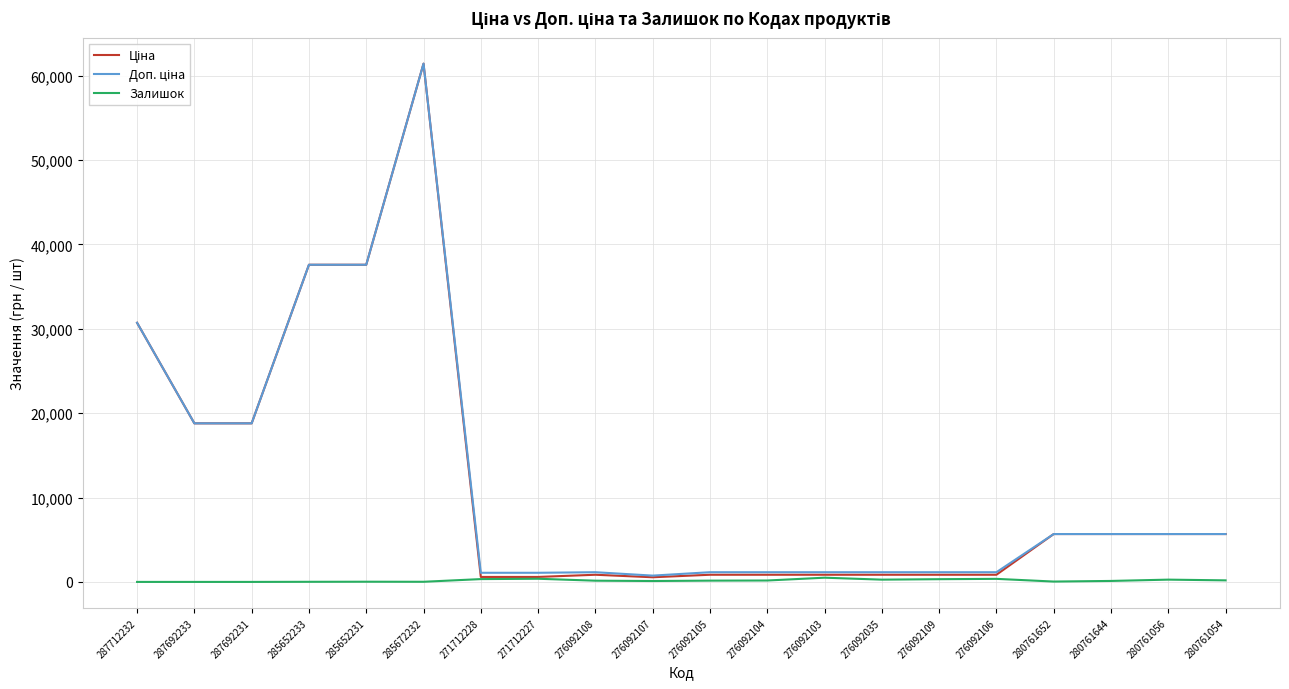

At which category is the sum across all series the highest?

285672232